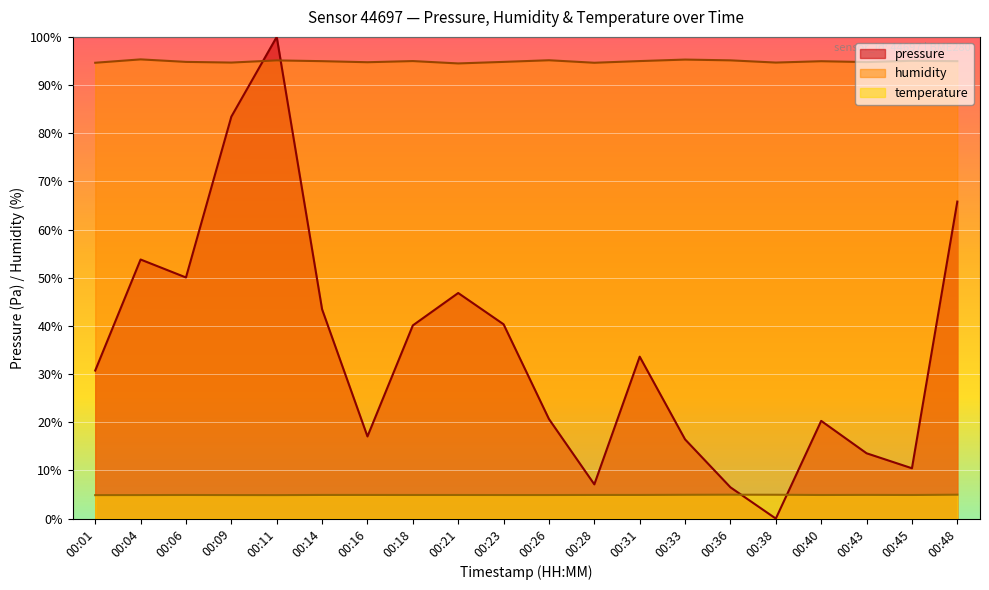

Between which two adjacent categories do temperature and pressure first intersect?

00:36 and 00:38